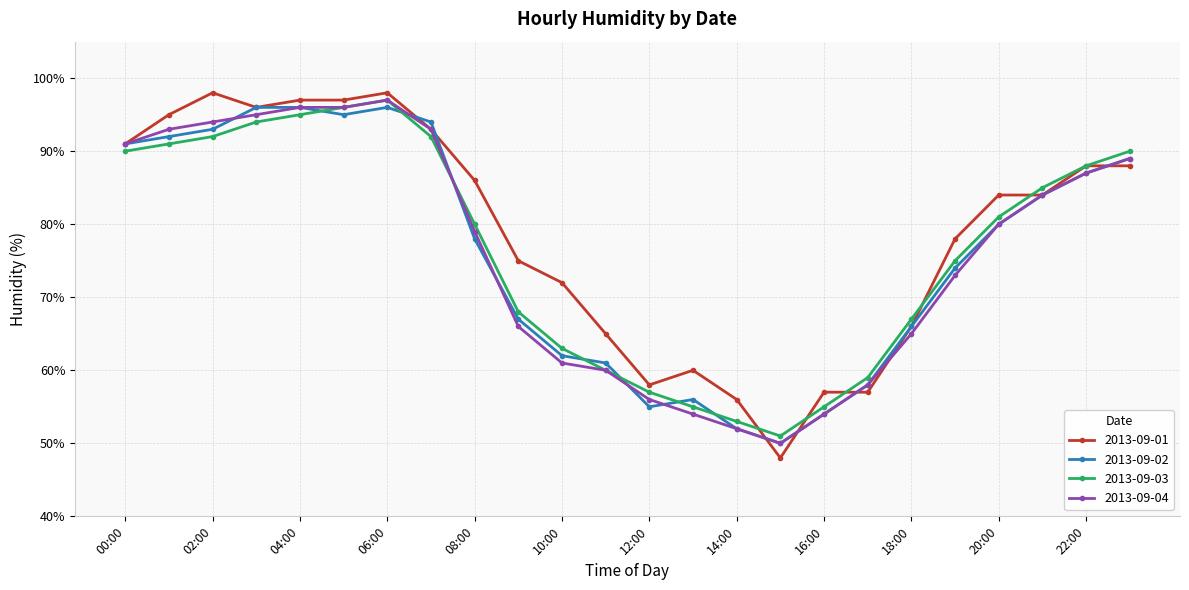

What is the value of the 2013-09-03 point at the 15th from the left?

53